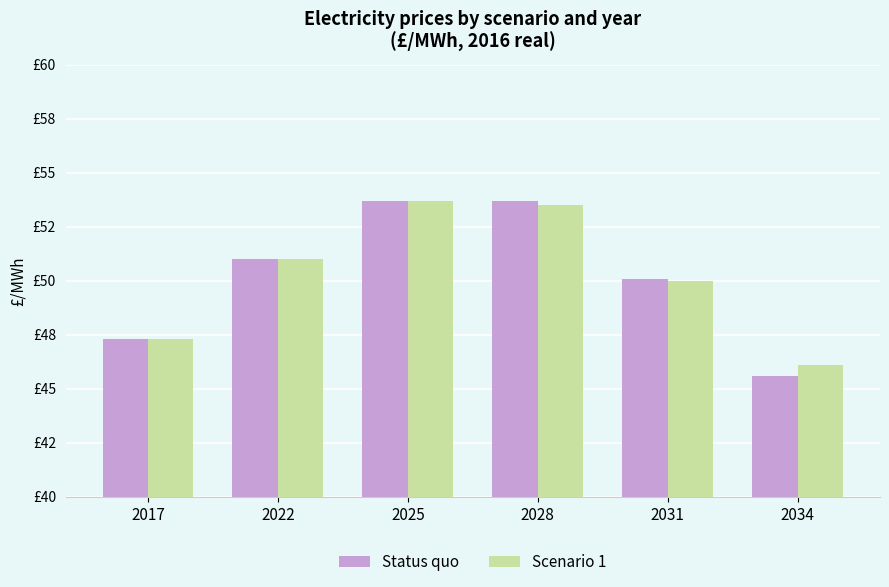

What are all the series names shown in the legend?

Status quo, Scenario 1